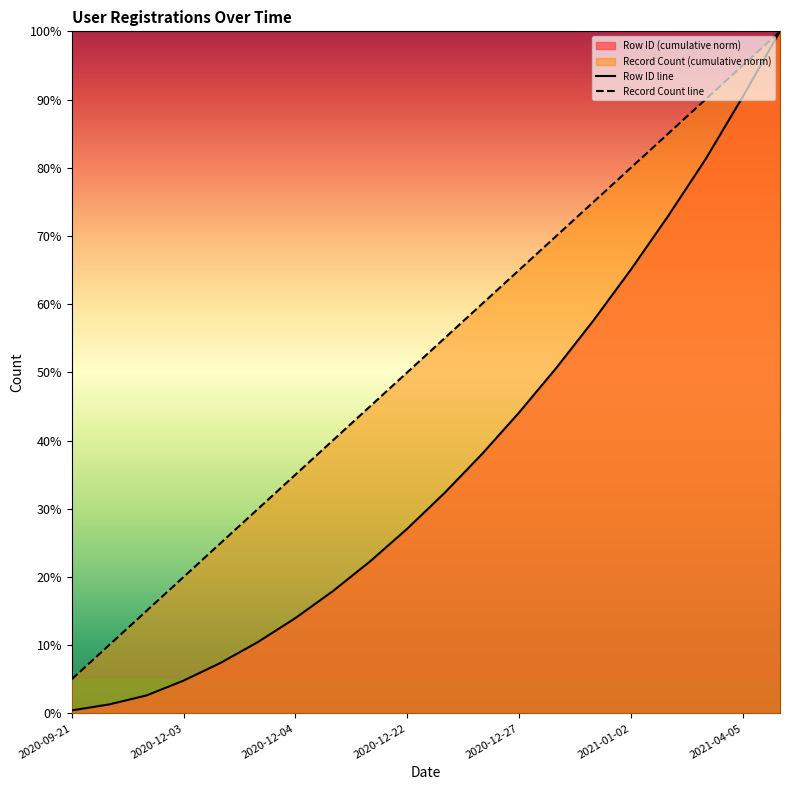

The value of Record Count line at 2020-12-04 is 21.4. True or false?

False